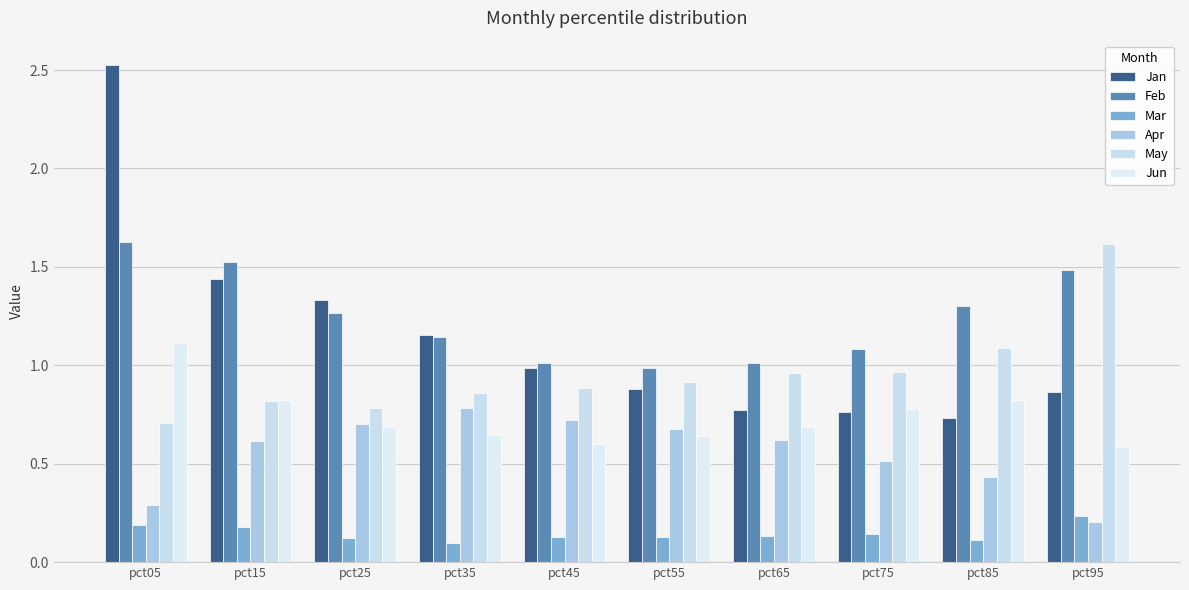

Are the bars horizontal?

No